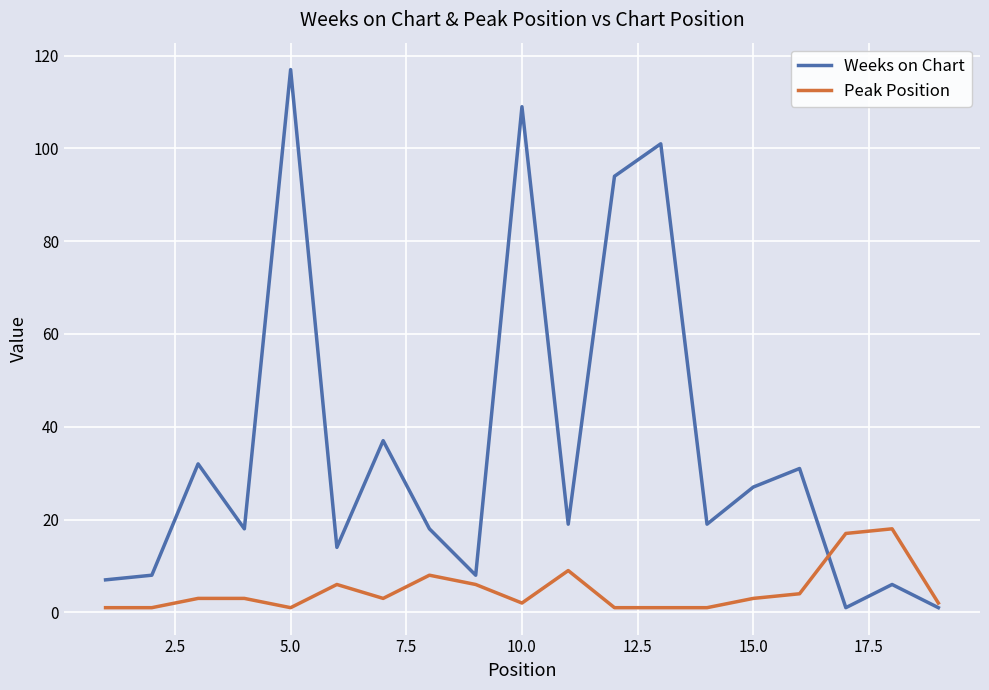

How many lines are shown in the chart?

2